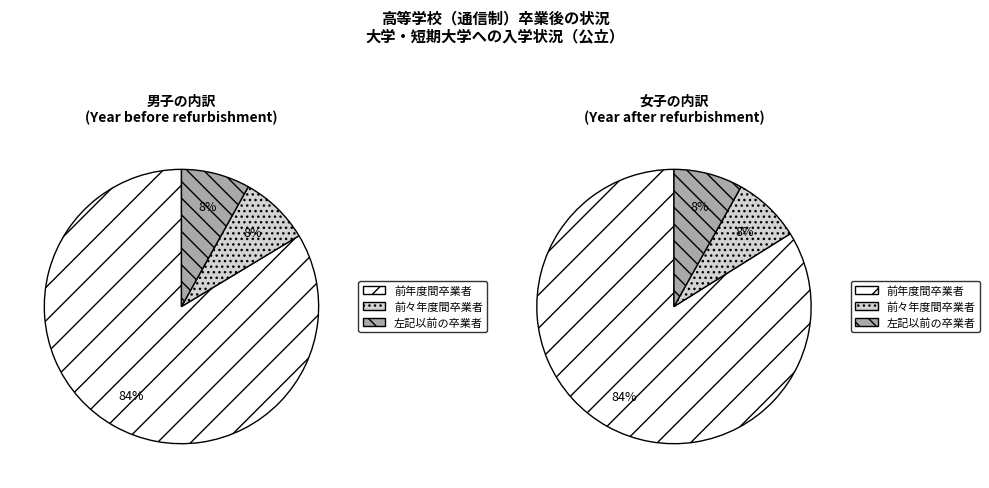

Does any single category account for the majority?

Yes